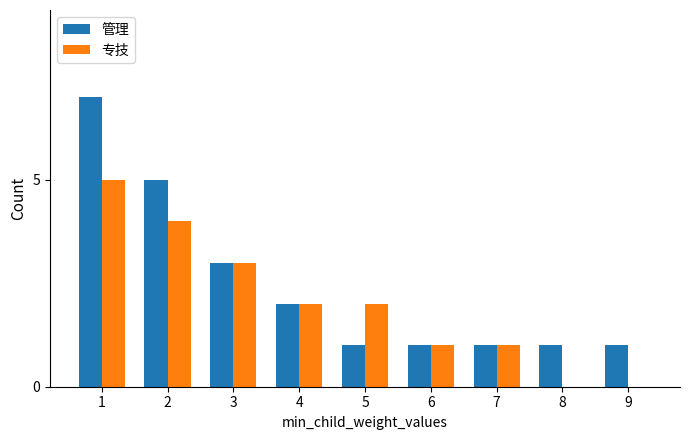

What is the sum of all 管理 values?

22